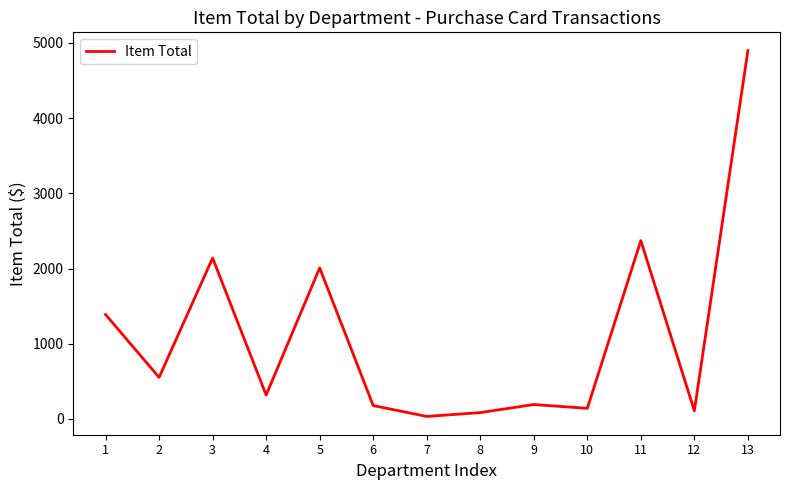

What is the difference between the values at 3 and 8?

2055.8